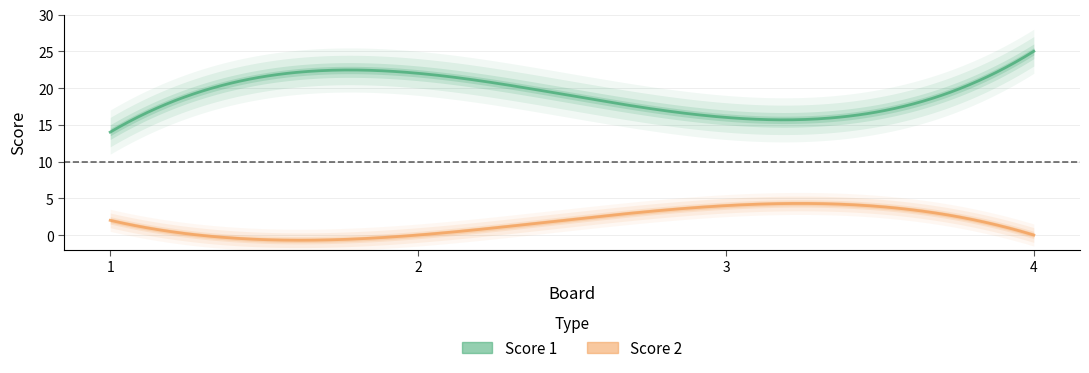

What value does the Score 1 series have at 4, to the nearest 5?

25